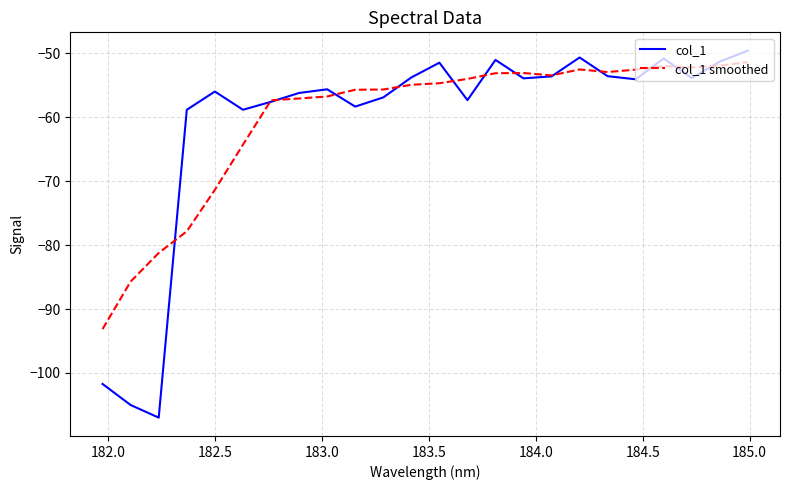

Which series has the largest range (max minus min)?

col_1